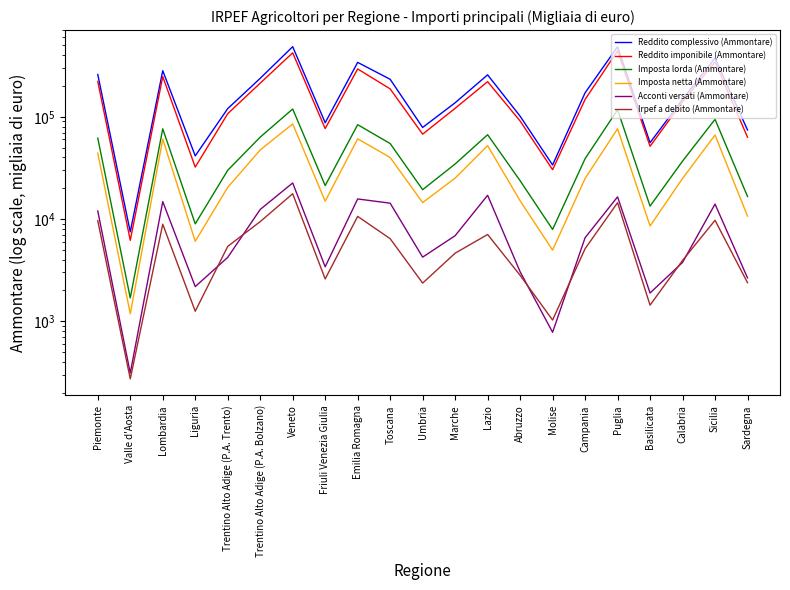

What is the smallest value displayed?

272